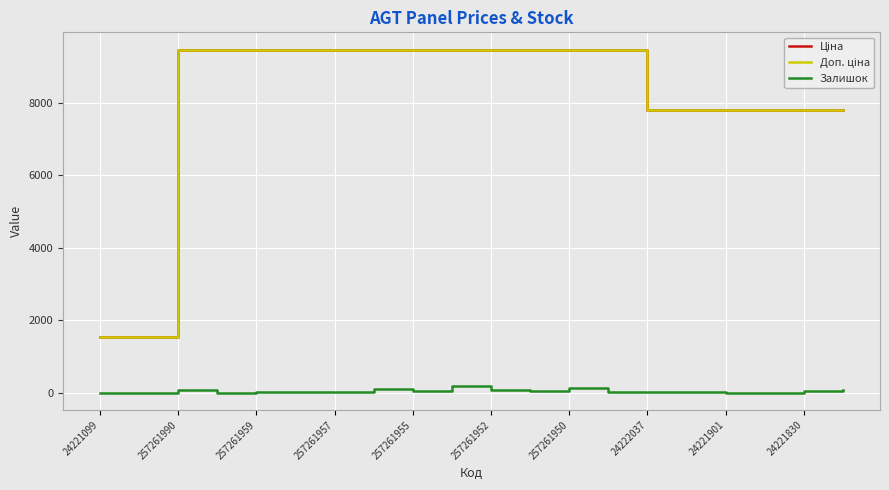

What is the maximum value for Залишок?

210.0